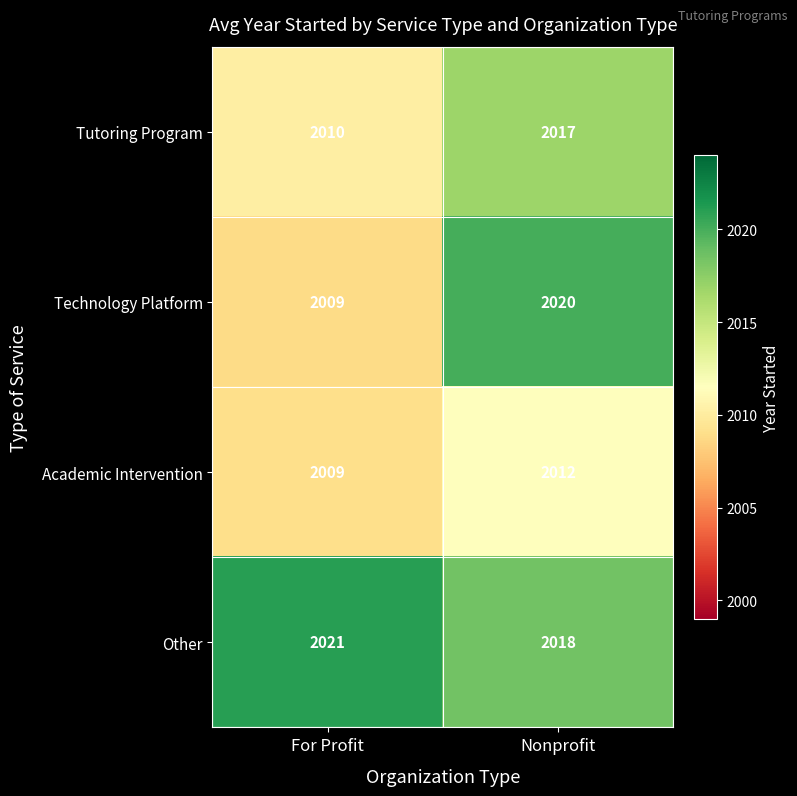

What is the difference between the Tutoring Program values at For Profit and Nonprofit?

7